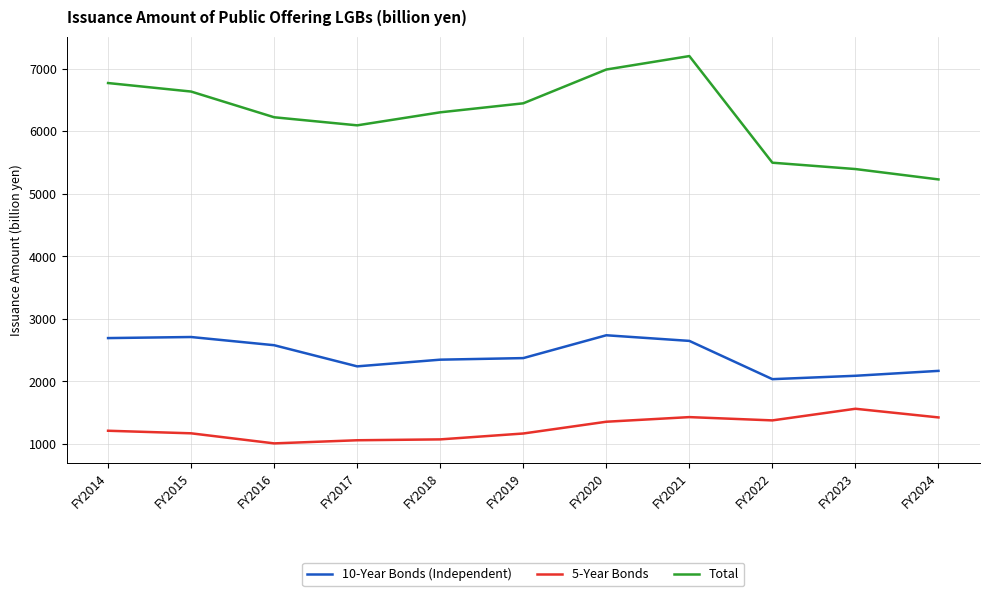

True or false: 10-Year Bonds (Independent) and Total intersect in this chart.

False